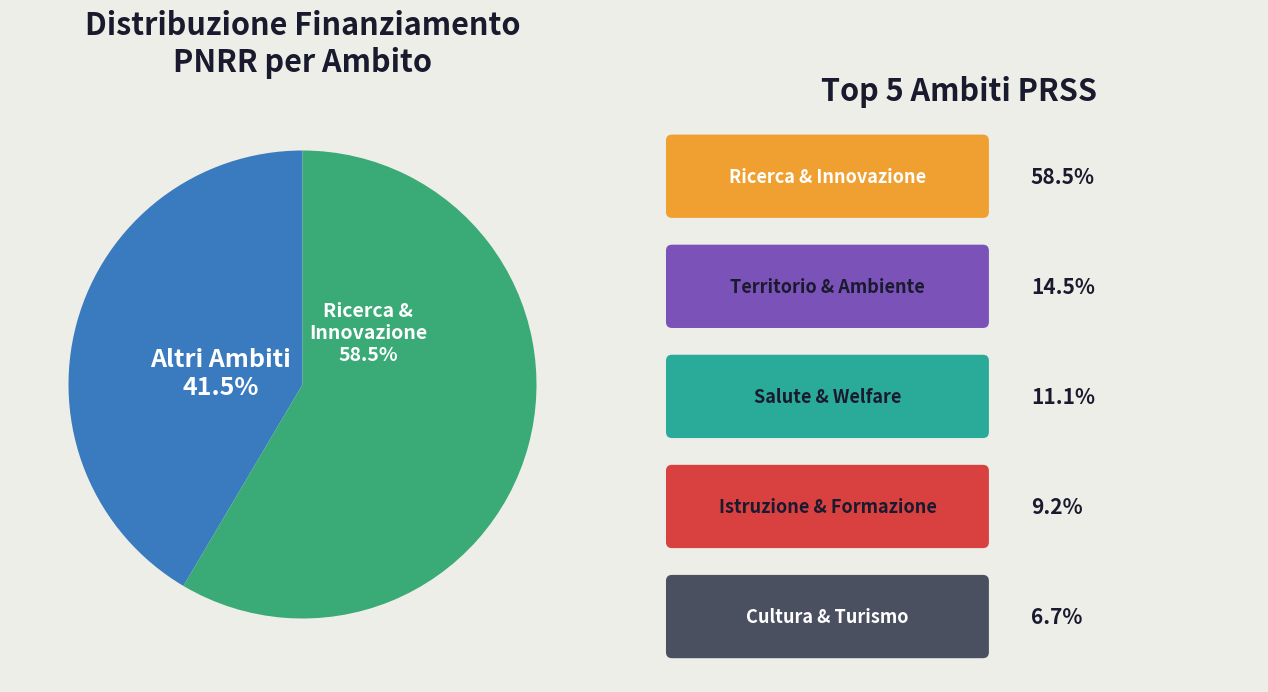

Is there any slice that represents more than half of the pie?

Yes